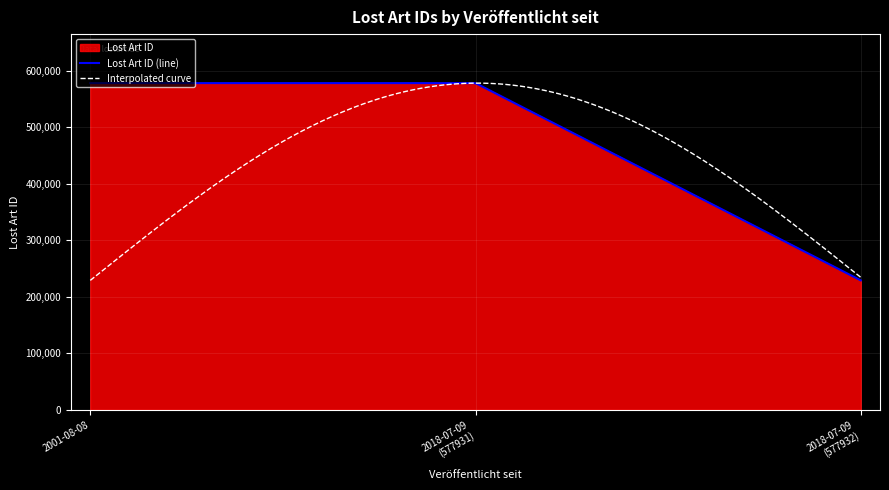

Which series has the largest total across all categories?

Lost Art ID (line)